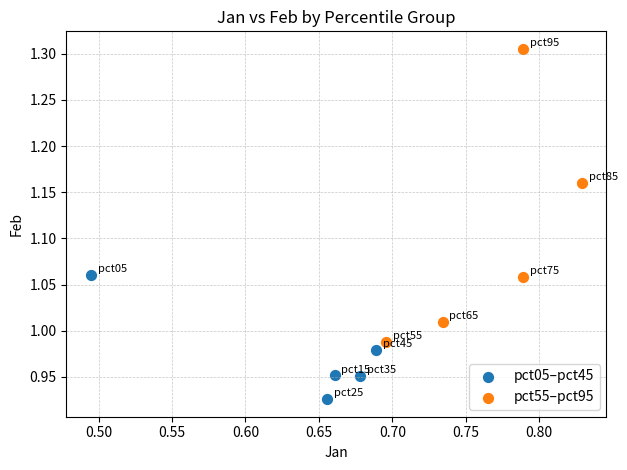

What are all the series names shown in the legend?

pct05–pct45, pct55–pct95